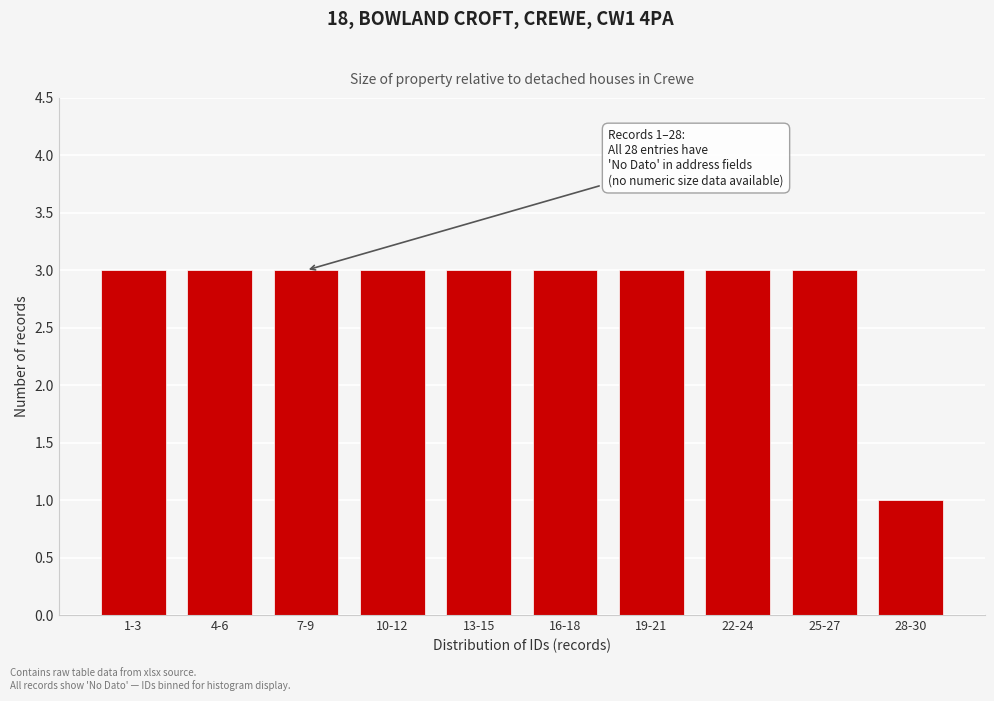

Reading left to right, transcribe all the data shown in this chart.

1-3=3	4-6=3	7-9=3	10-12=3	13-15=3	16-18=3	19-21=3	22-24=3	25-27=3	28-30=1